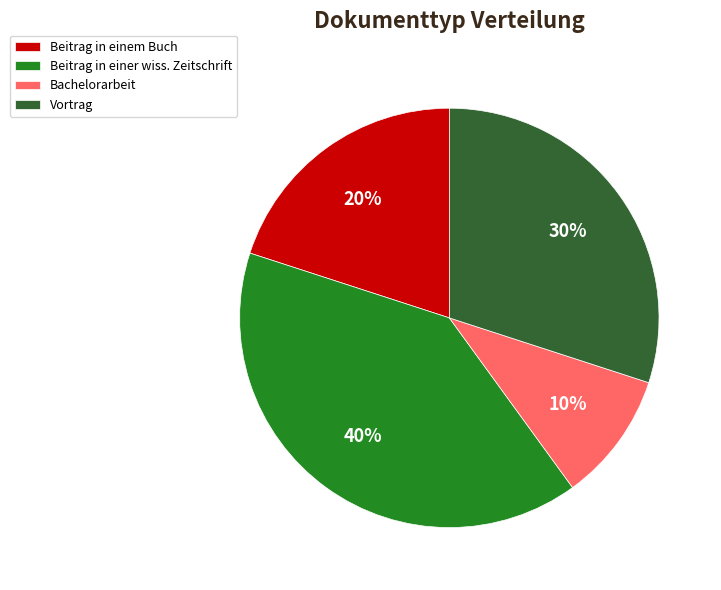

Which has a higher value, Beitrag in einer wiss. Zeitschrift or Vortrag?

Beitrag in einer wiss. Zeitschrift